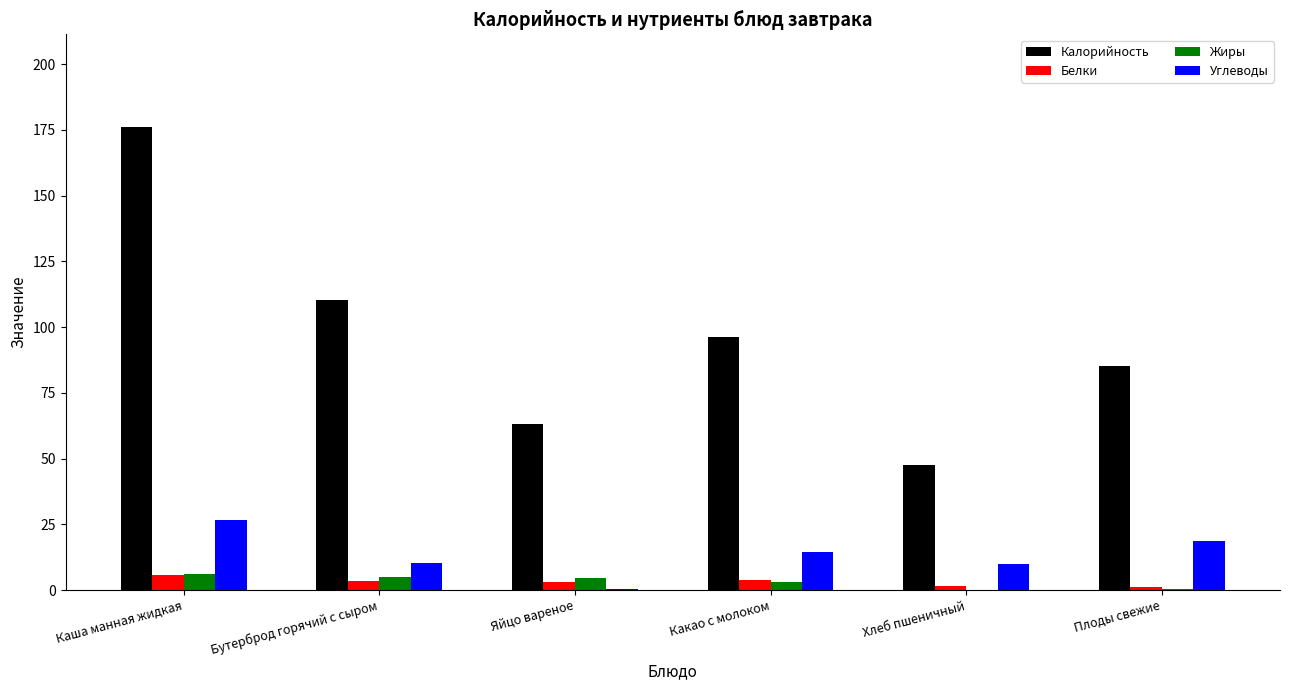

Which label corresponds to the largest value in the chart?

Каша манная жидкая